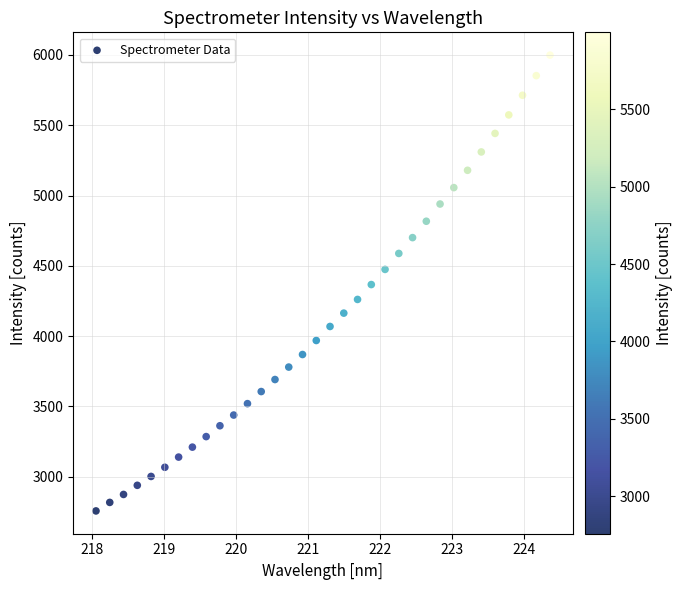

What is the range of Y values (max minus min)?

3241.6